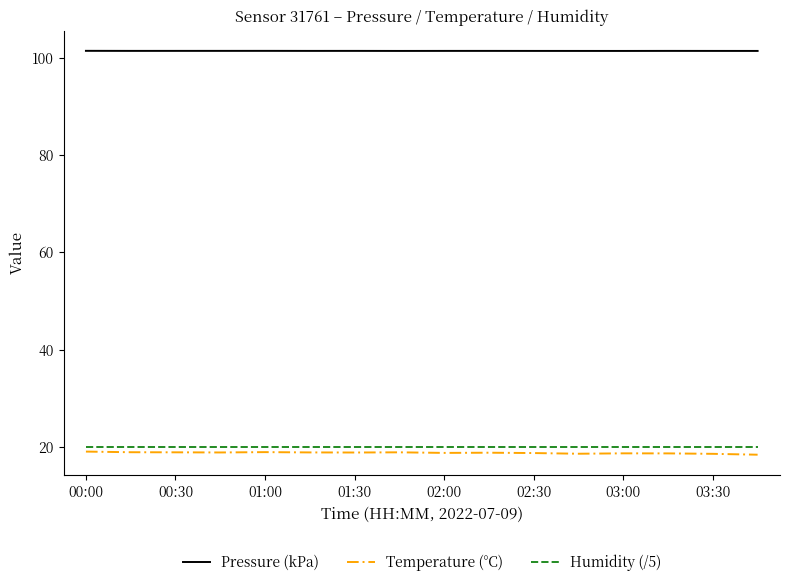

What is the maximum value shown in the chart?

101.4